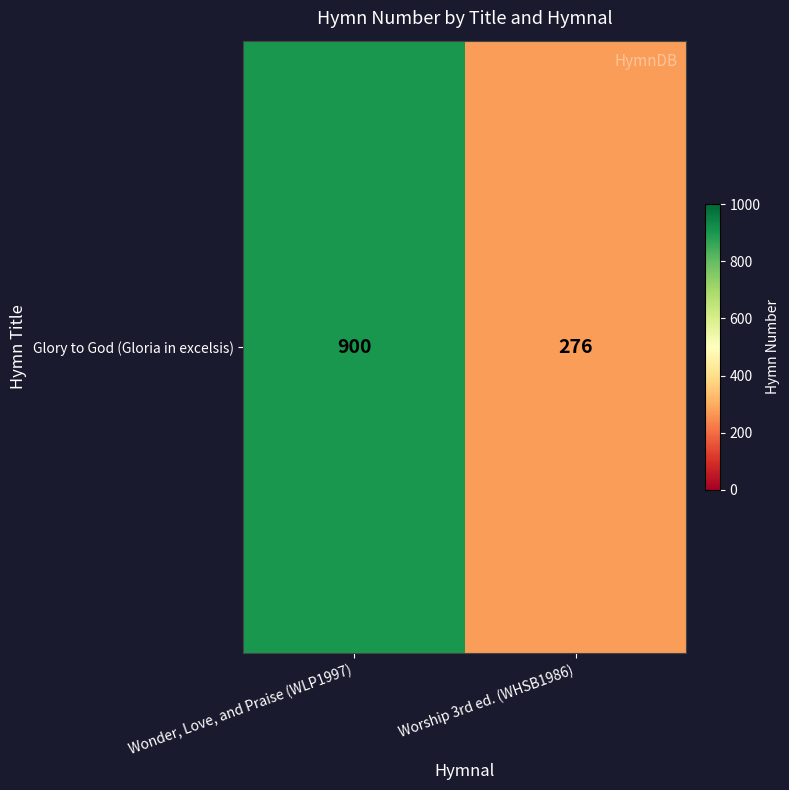

How many data points are less than 900?

1